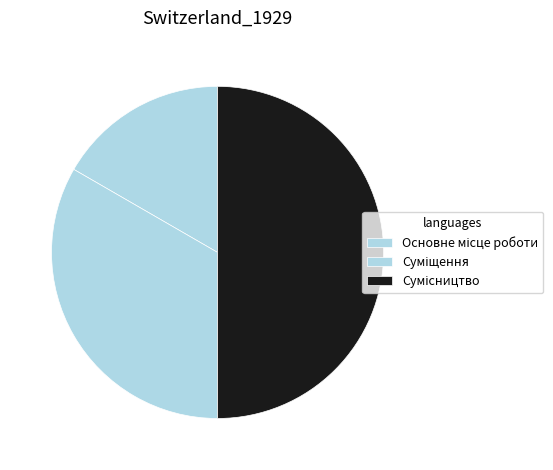

How many slices are in this pie chart?

3